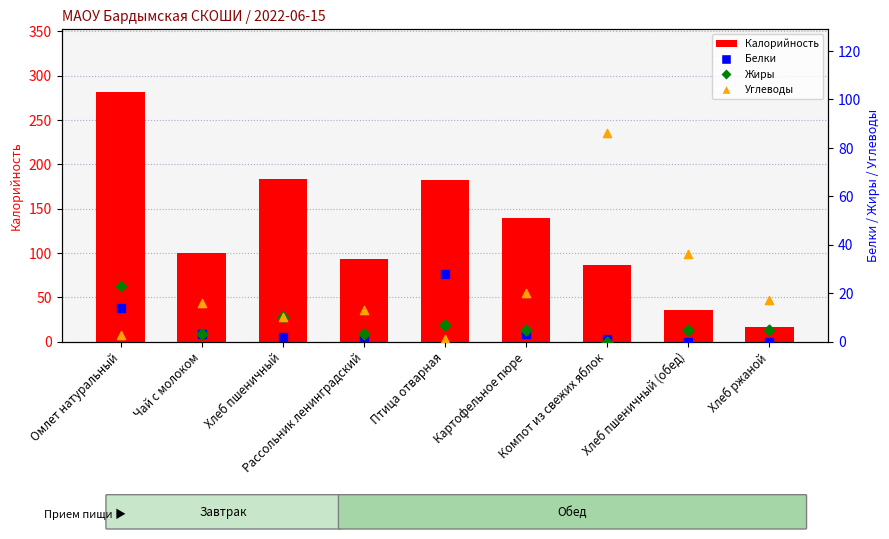

At how many categories does at least one series exceed 62?

7